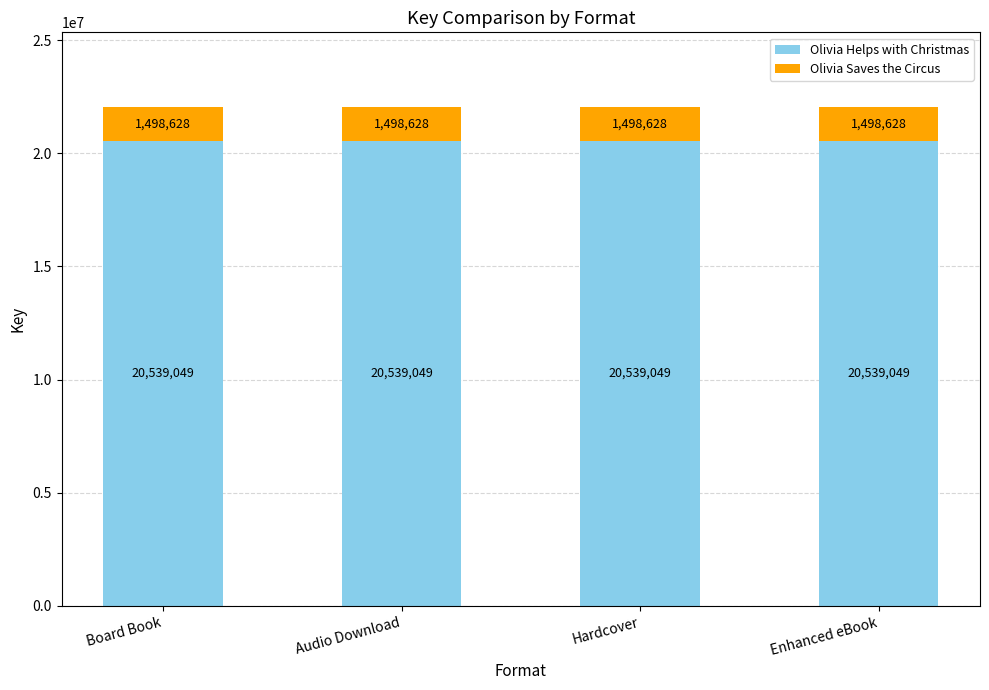

The Olivia Helps with Christmas series shows 20539049 at Audio Download. True or false?

True